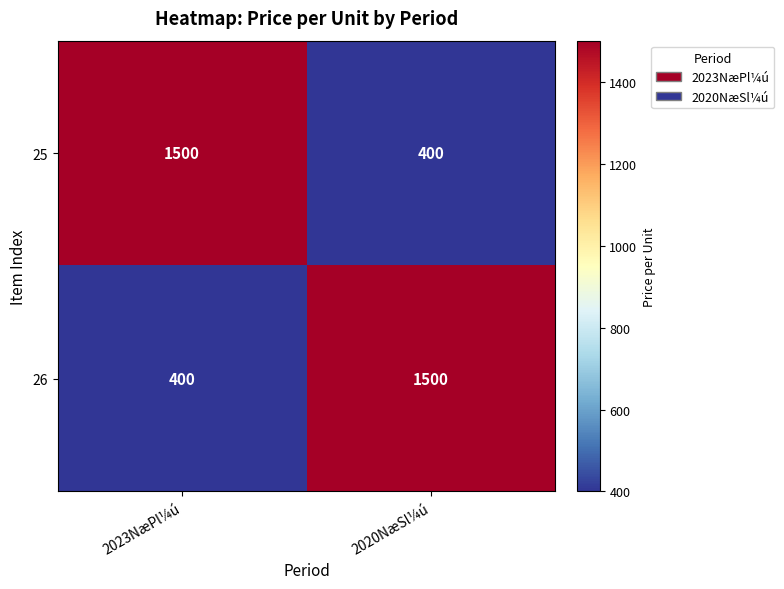

What is the smallest value displayed?

400